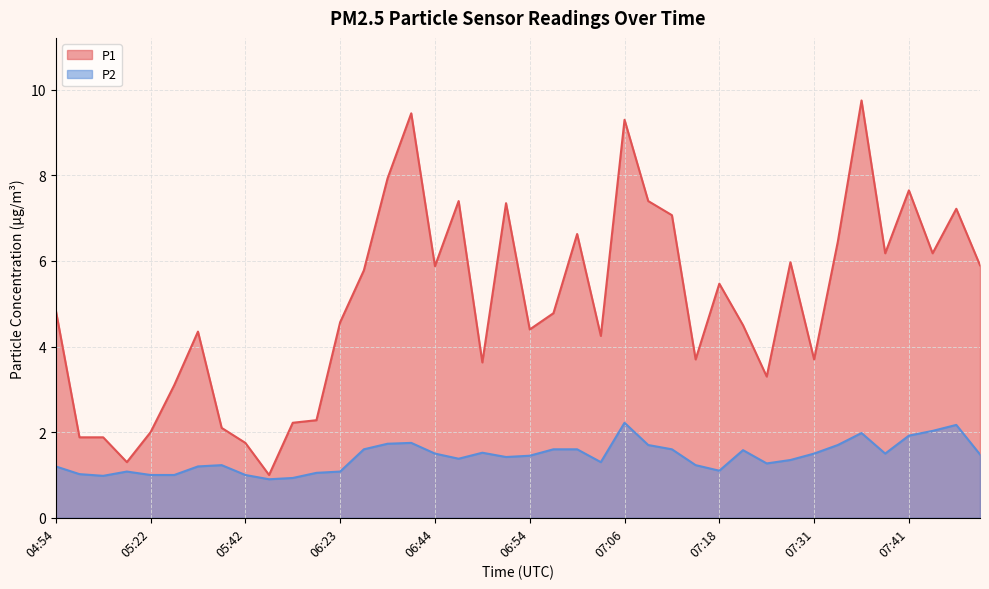

True or false: P2 has a value of 1.3 at 07:03.

True